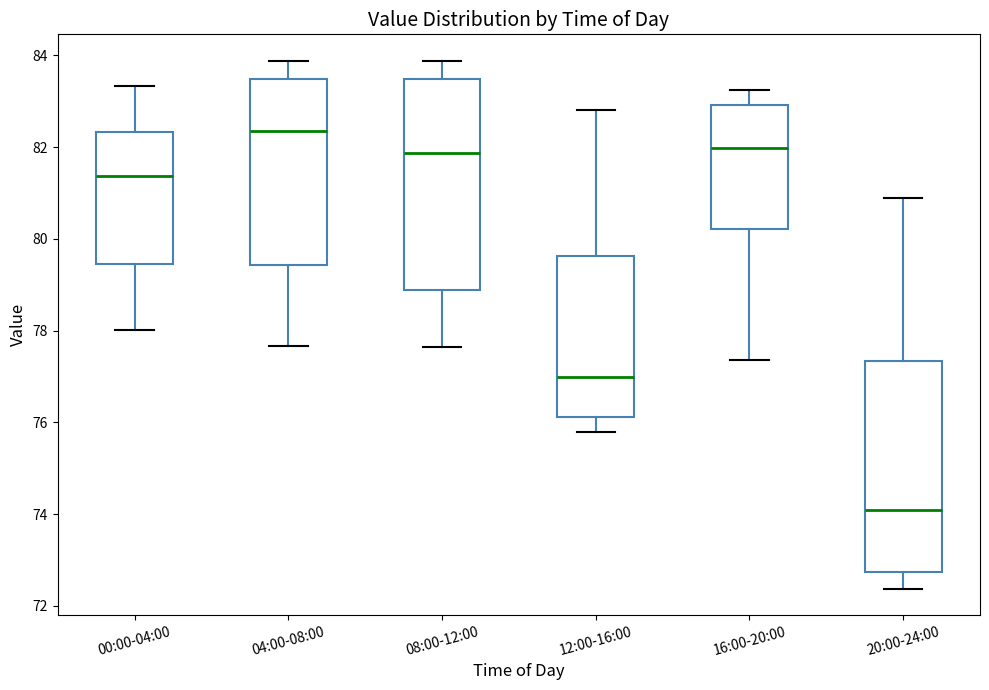

Which box has the lowest median line?

20:00-24:00